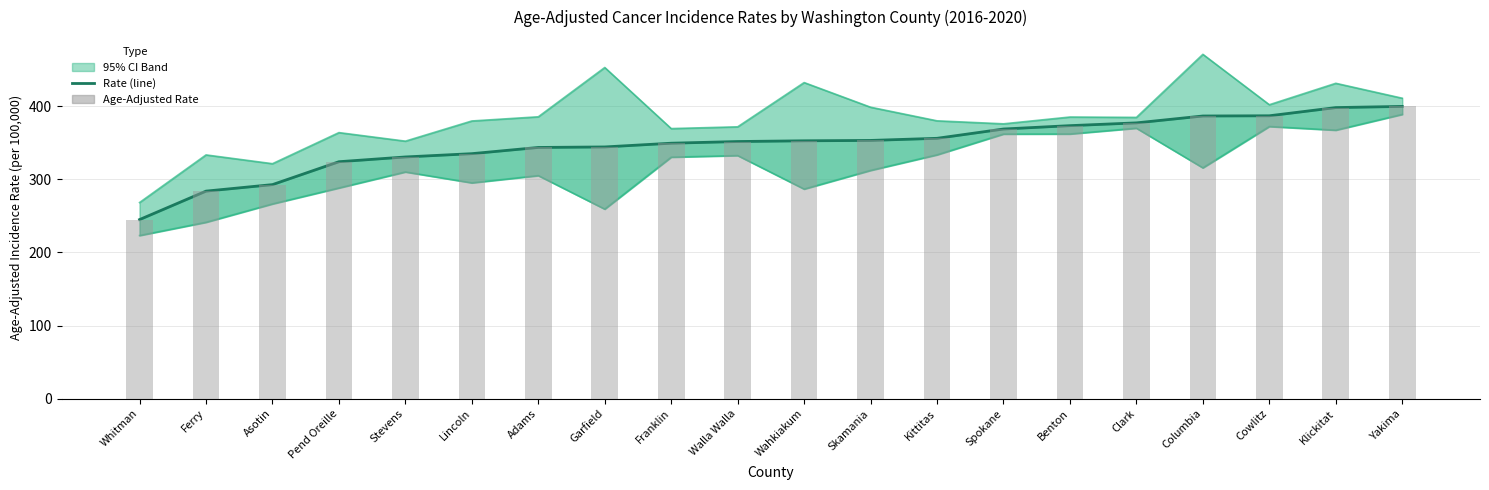

Which category has the highest value across all series?

Columbia